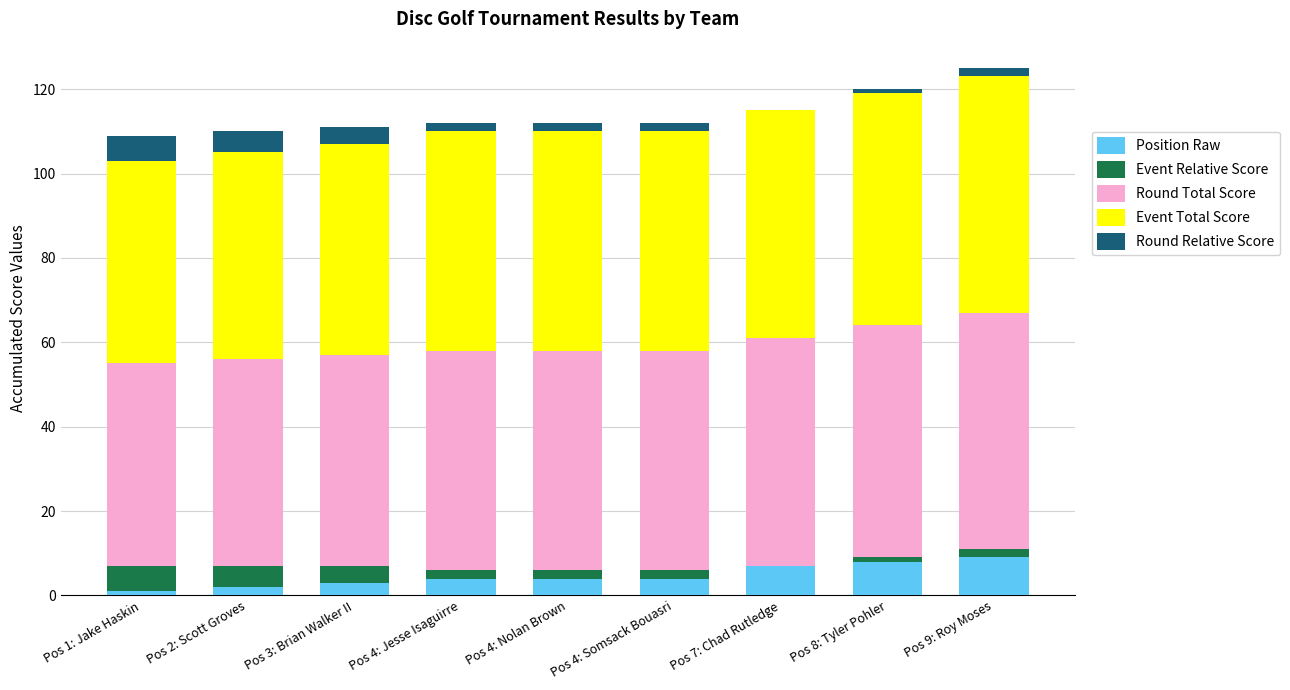

Are the bars grouped side by side (vs. stacked)?

No